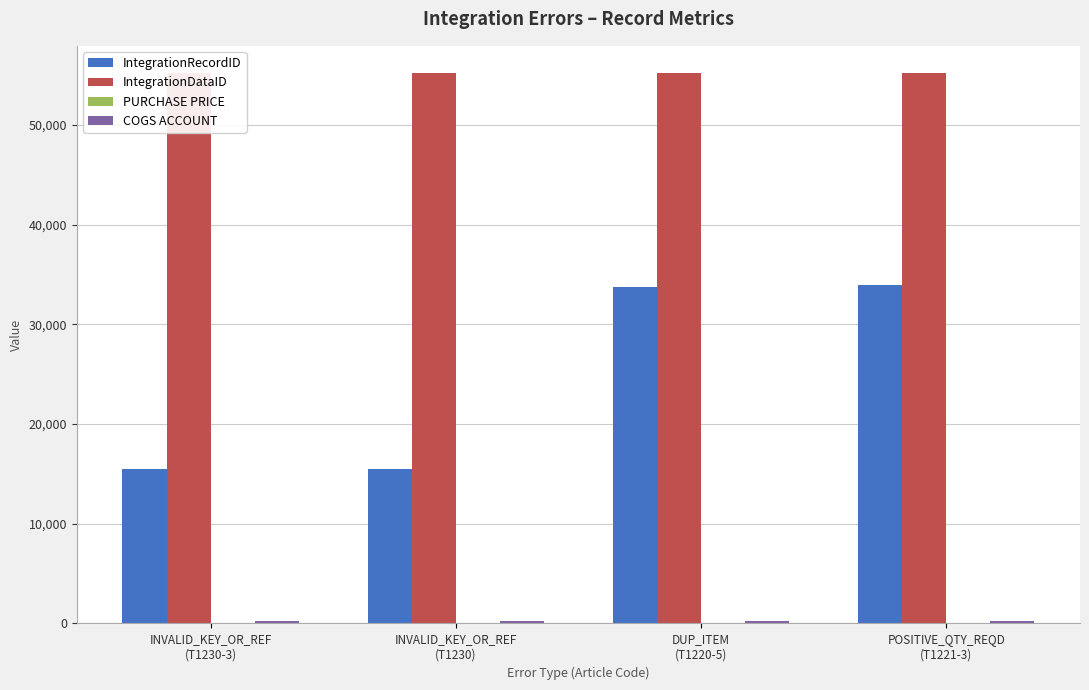

The value of COGS ACCOUNT at DUP_ITEM
(T1220-5) is 216.0. True or false?

True